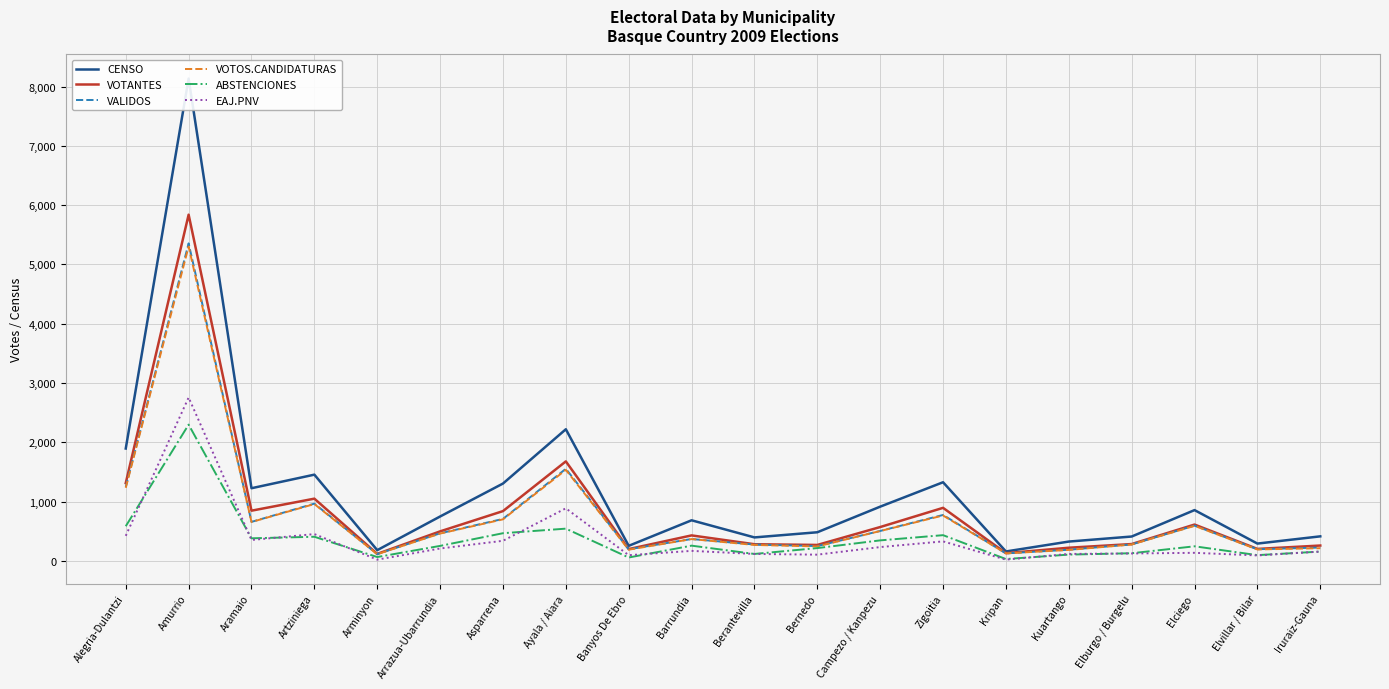

What is the highest value of the ABSTENCIONES series?

2297